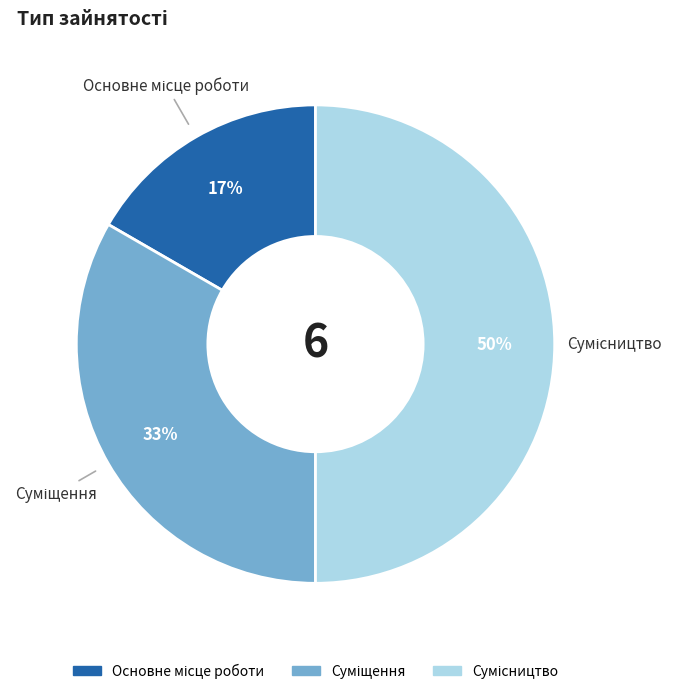

To the nearest percent, what is the average slice percentage?

33%